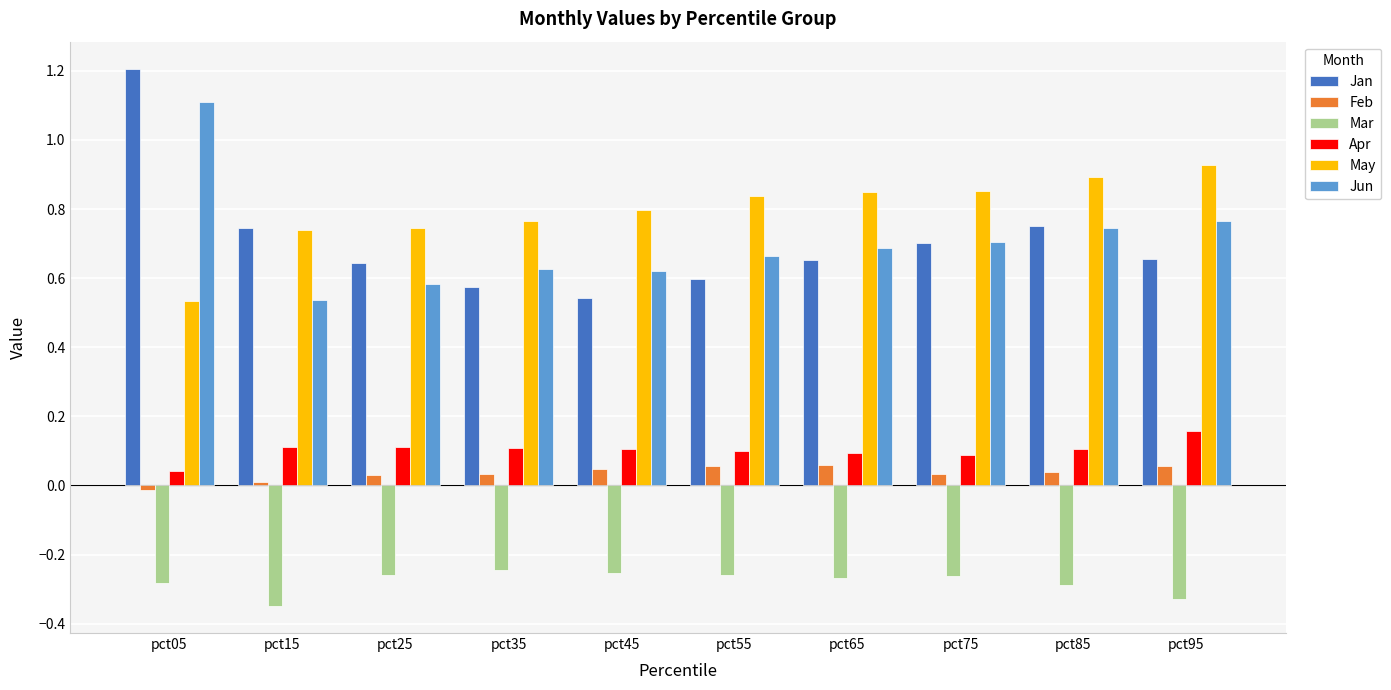

The Jan series shows 0.6 at pct25. True or false?

True